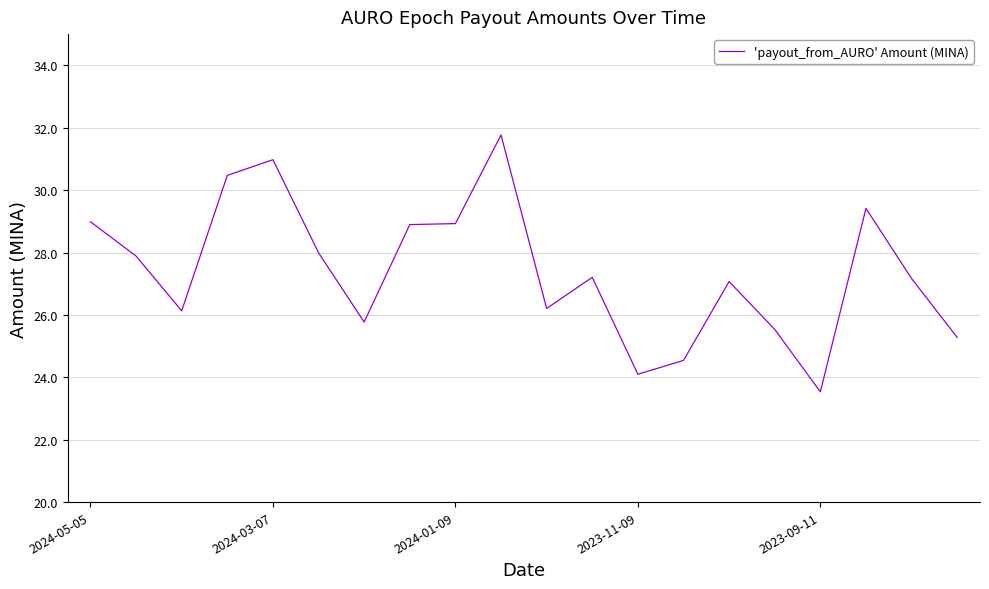

Count the number of data series in this chart.

1